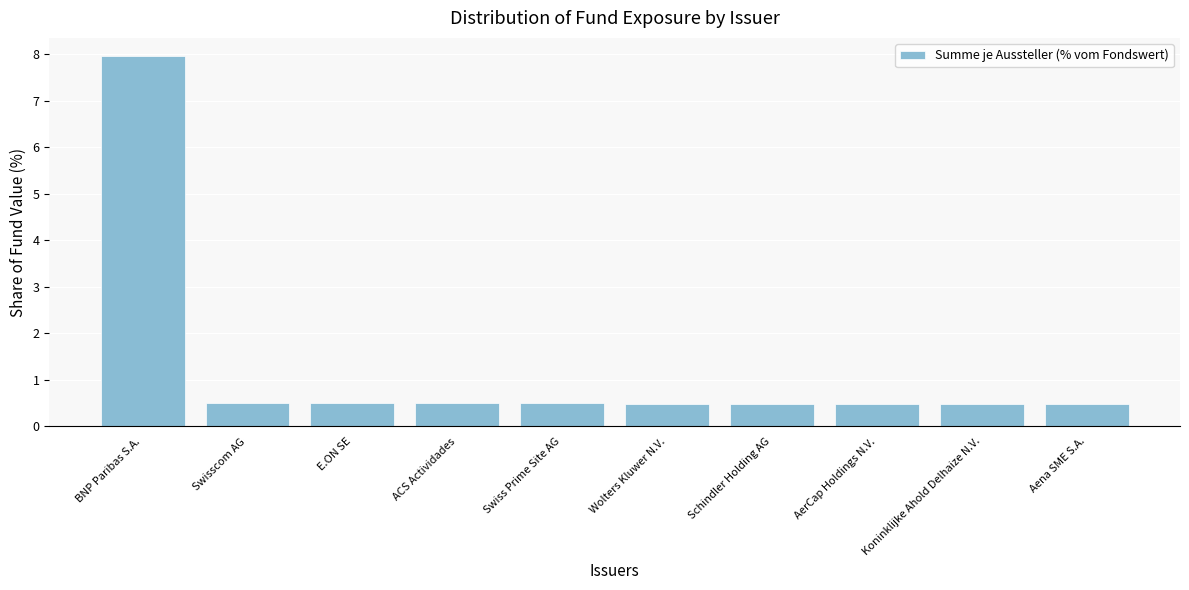

Between BNP Paribas S.A. and ACS Actividades, which is larger?

BNP Paribas S.A.